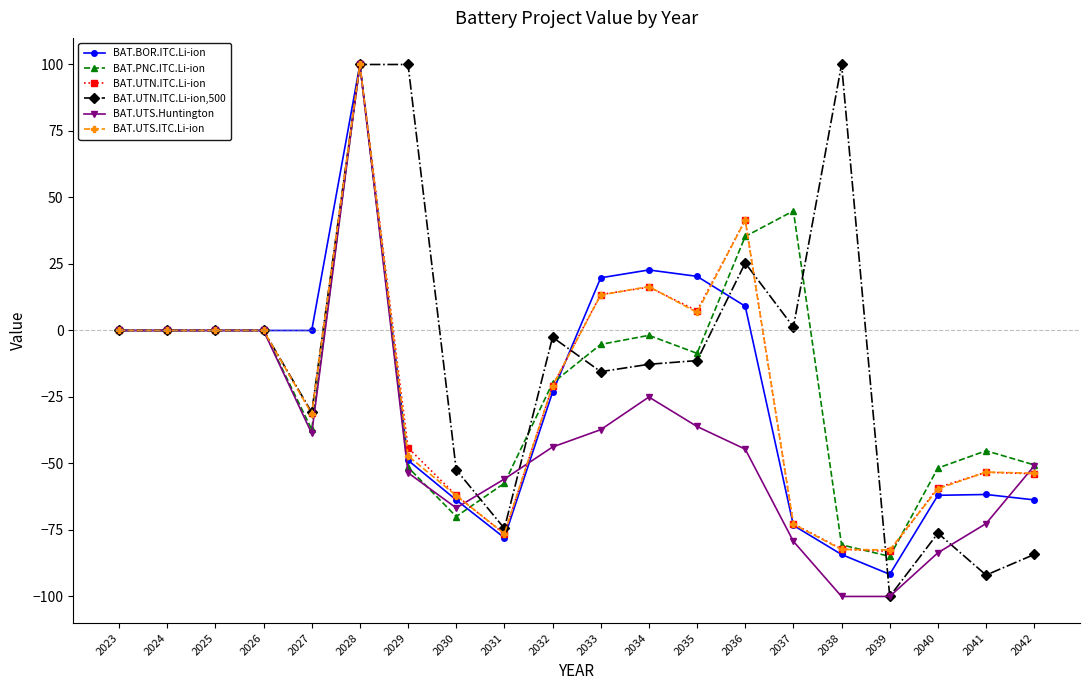

The BAT.BOR.ITC.Li-ion series shows -40.8 at 2042. True or false?

False